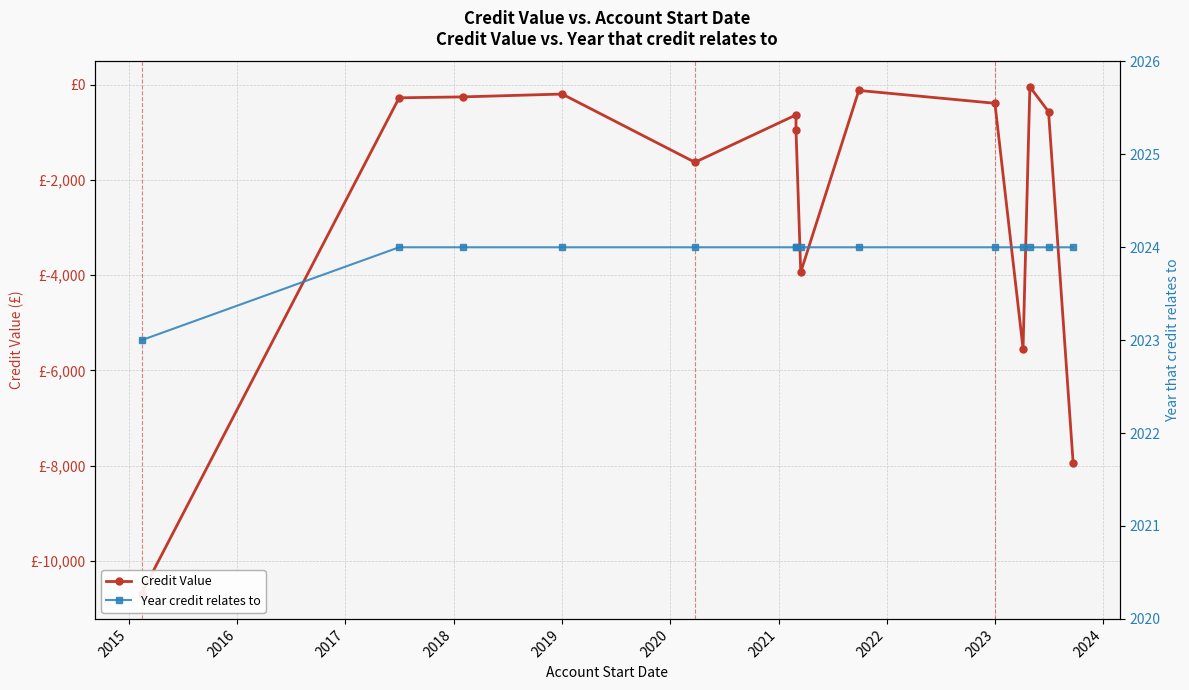

True or false: Credit Value has more than 1 interior local peaks.

True